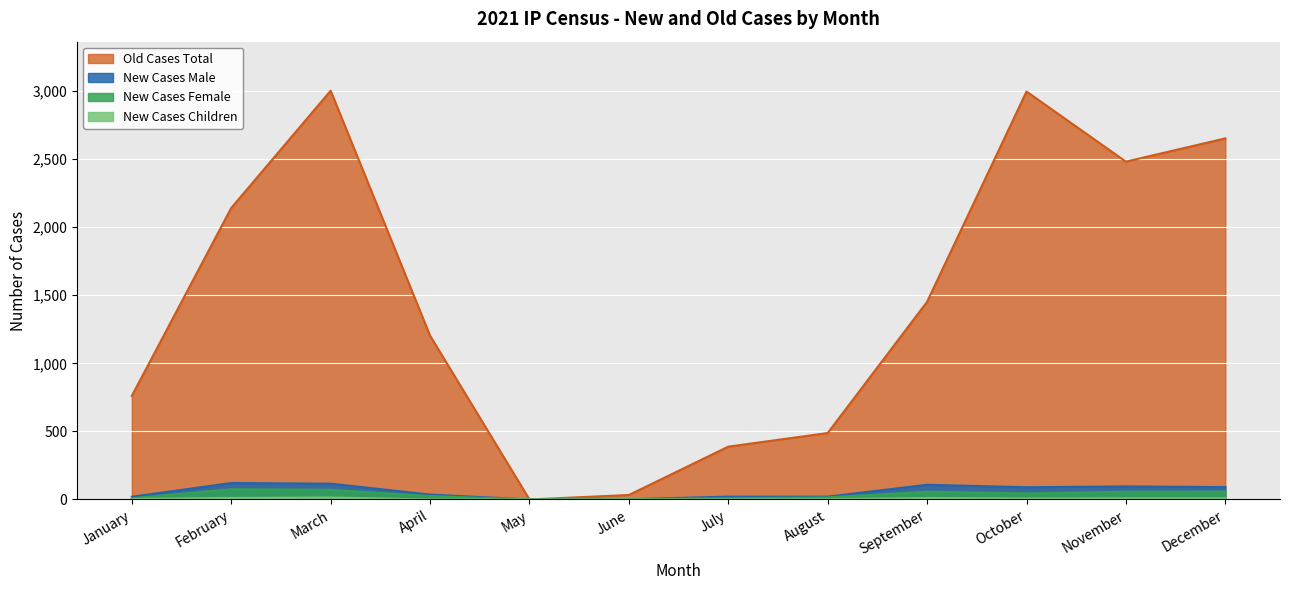

True or false: New Cases Female and Old Cases Total cross at least once.

False